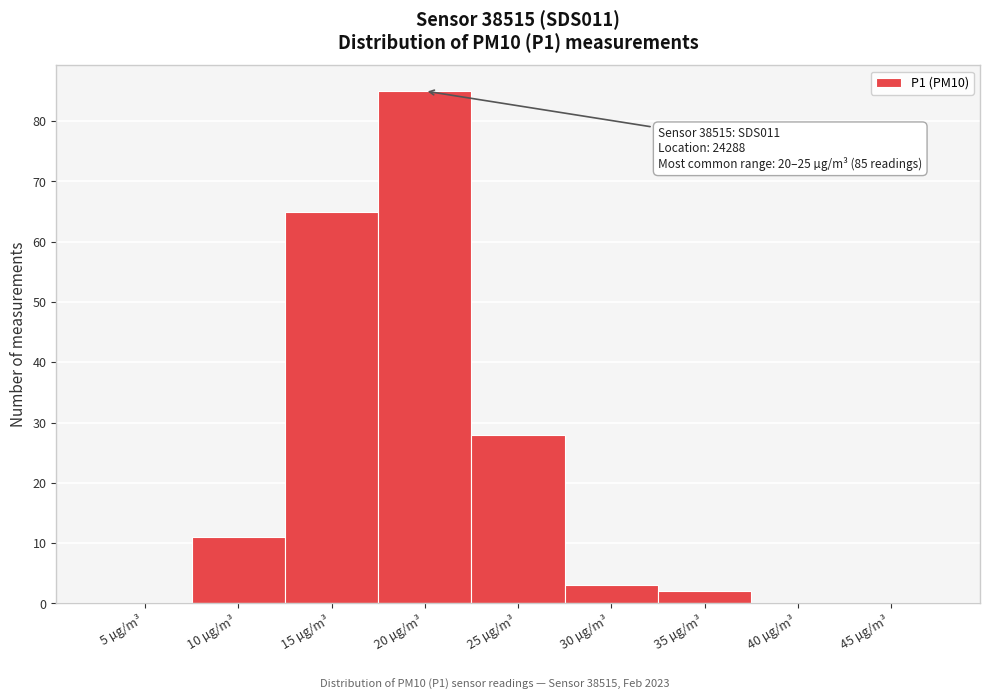

Reading left to right, extract all data points from this chart.

5 µg/m³=0	10 µg/m³=11	15 µg/m³=65	20 µg/m³=85	25 µg/m³=28	30 µg/m³=3	35 µg/m³=2	40 µg/m³=0	45 µg/m³=0